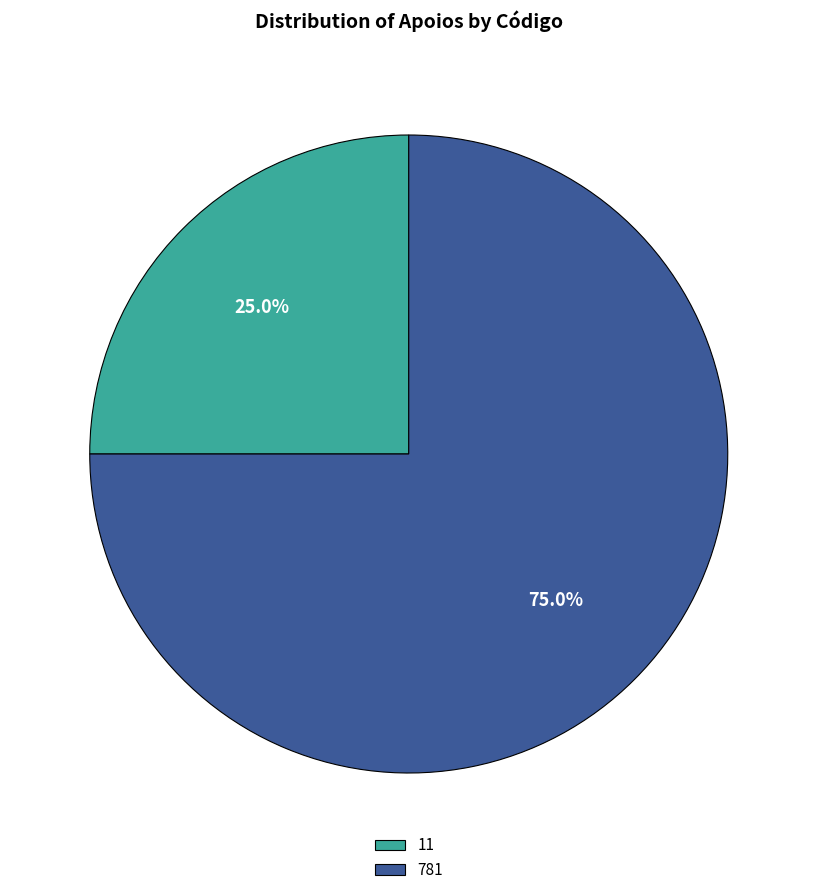

The 11 slice represents 34% of the pie. True or false?

False